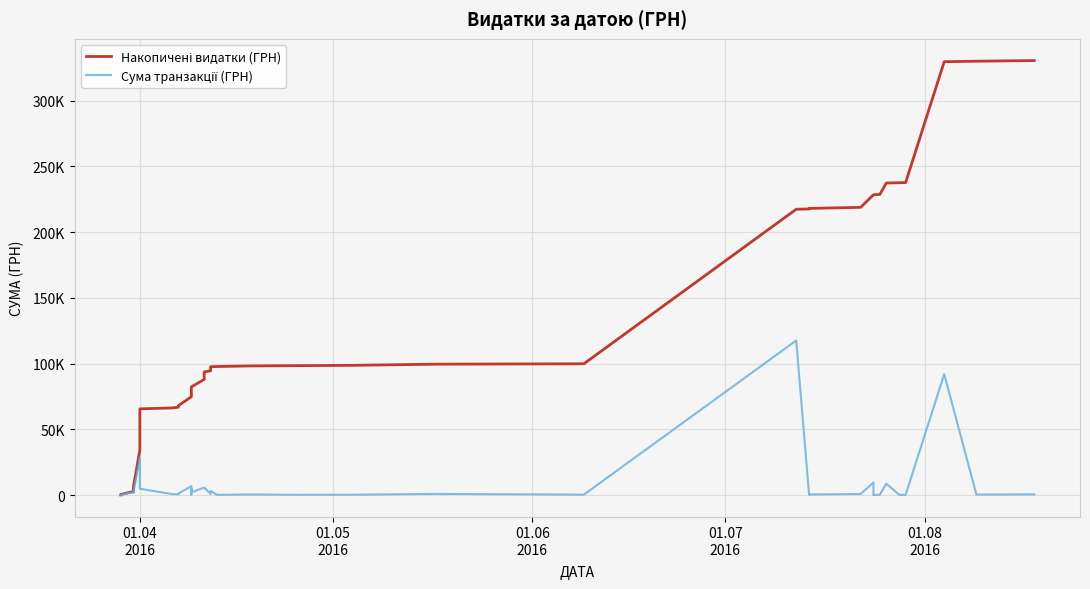

Which series has the largest range (max minus min)?

Накопичені видатки (ГРН)